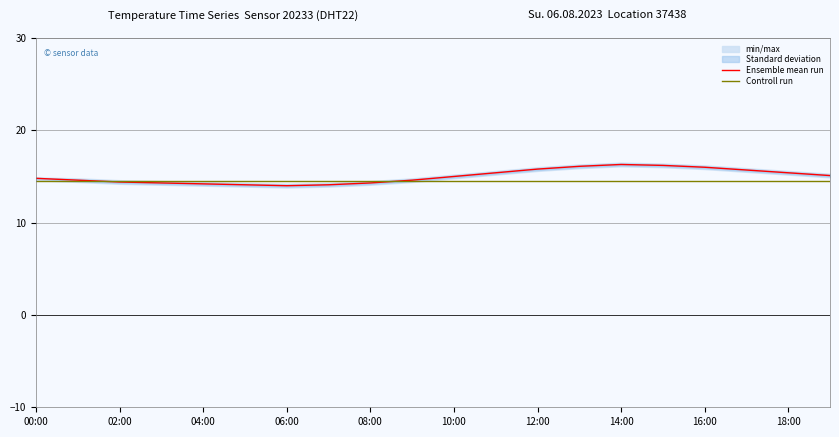

How many intersections are there between Controll run and Ensemble mean run?

2